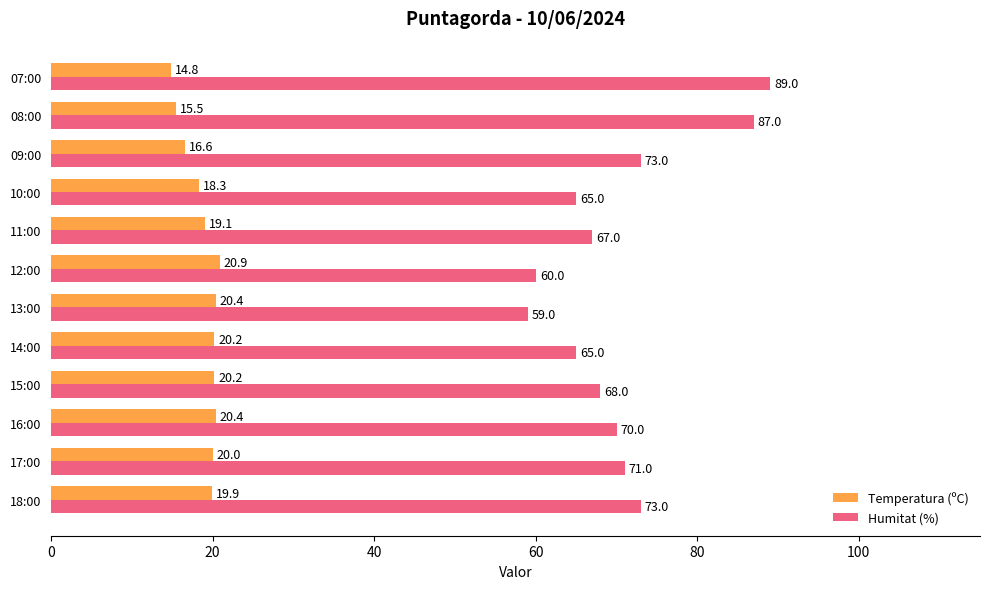

Which series has the largest total across all categories?

Humitat (%)